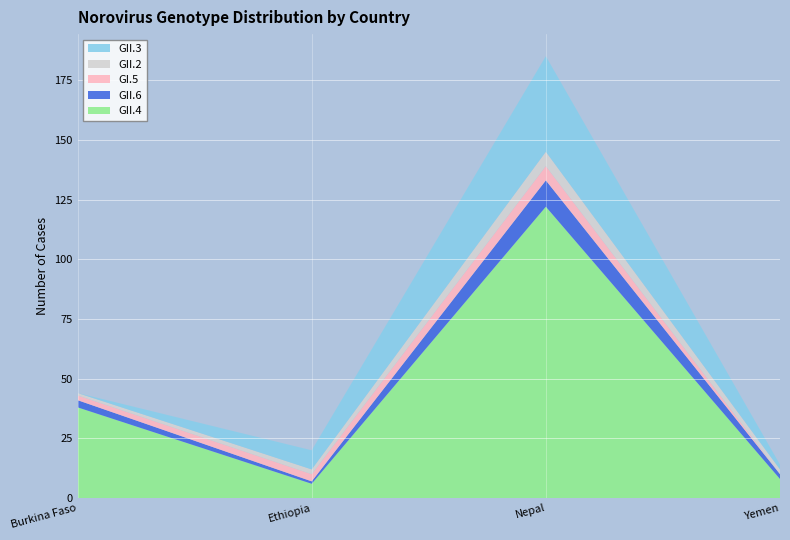

Reading right to left, extract all data points from this chart.

GII.4: Yemen=8	Nepal=122	Ethiopia=6	Burkina Faso=38
GII.6: Yemen=2	Nepal=11	Ethiopia=1	Burkina Faso=3
GI.5: Yemen=0	Nepal=6	Ethiopia=3	Burkina Faso=2
GII.2: Yemen=2	Nepal=6	Ethiopia=2	Burkina Faso=1
GII.3: Yemen=2	Nepal=40	Ethiopia=8	Burkina Faso=0